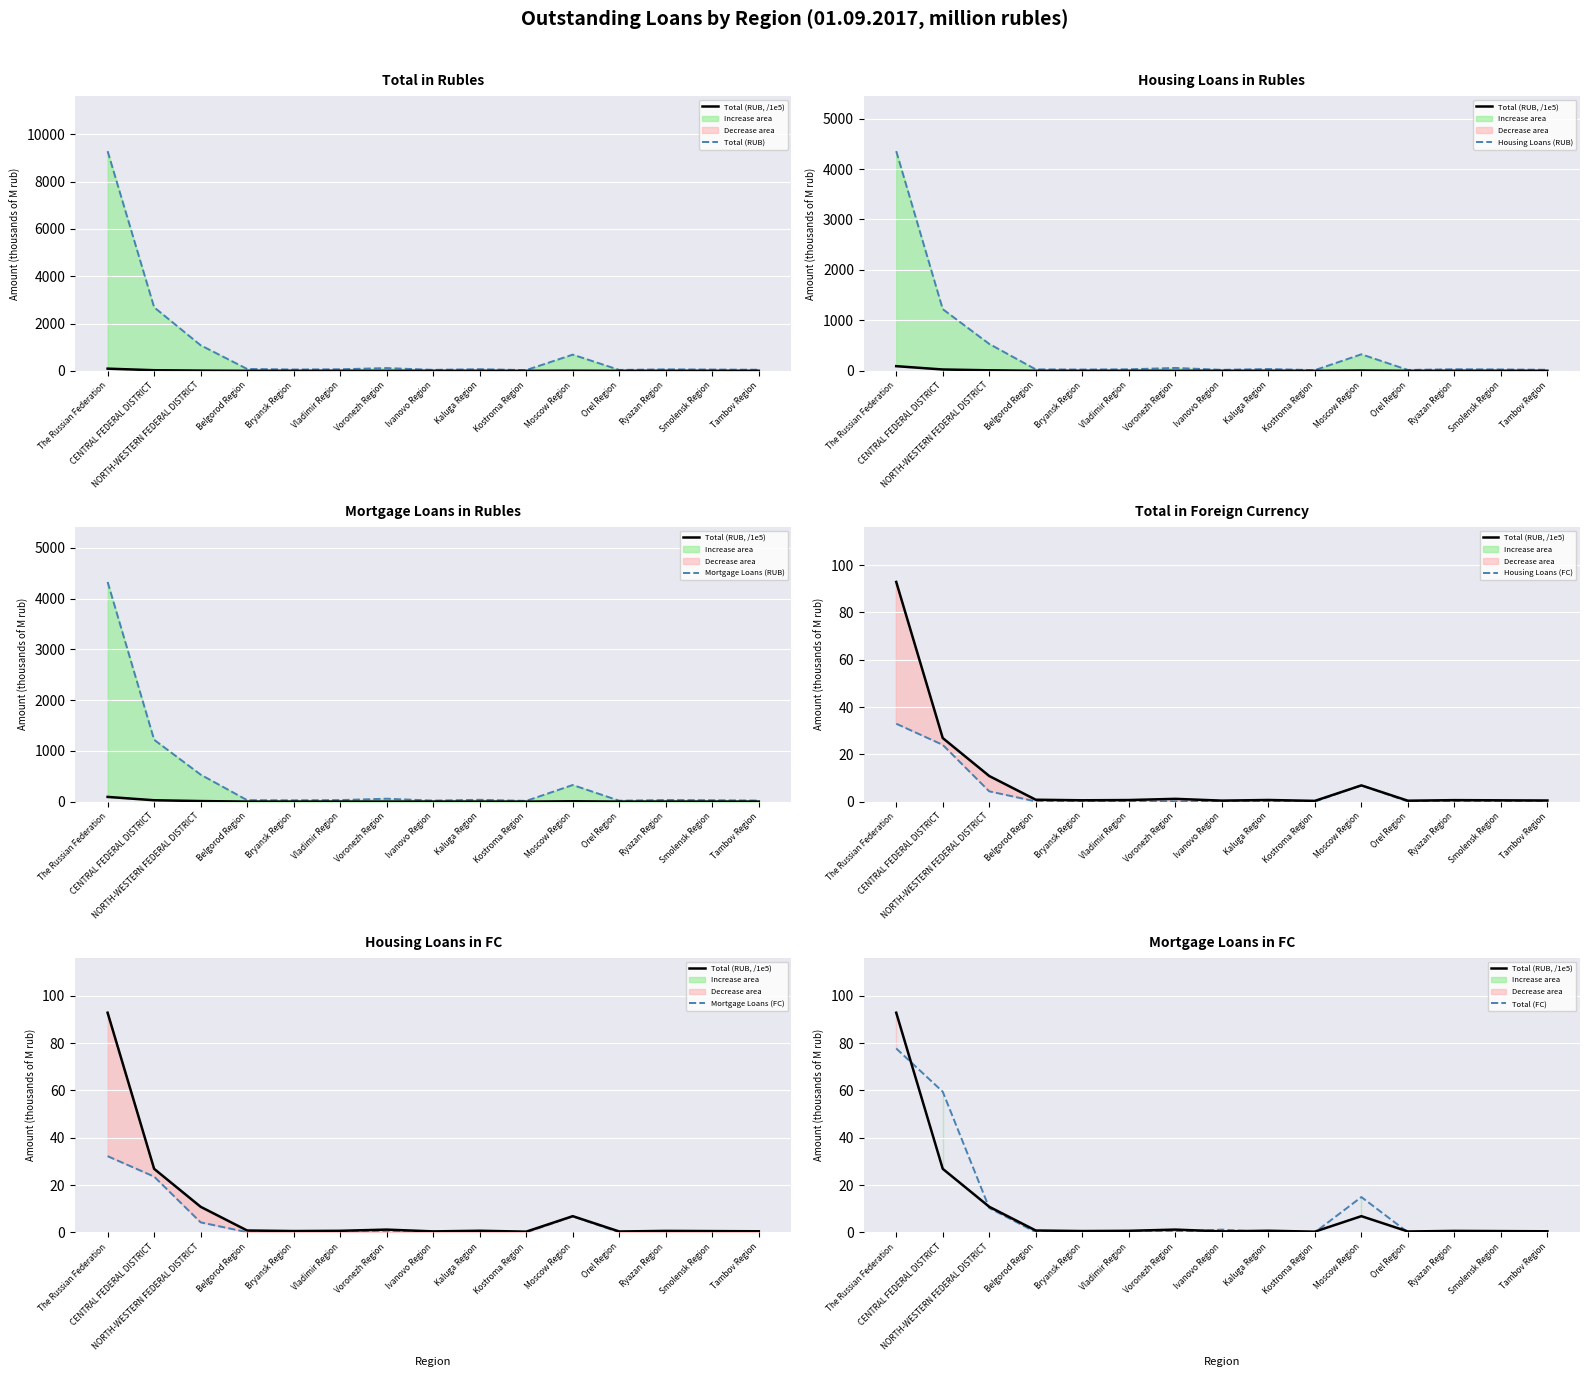

What is the difference between the Mortgage Loans (FC) values at The Russian Federation and Voronezh Region?

32.1